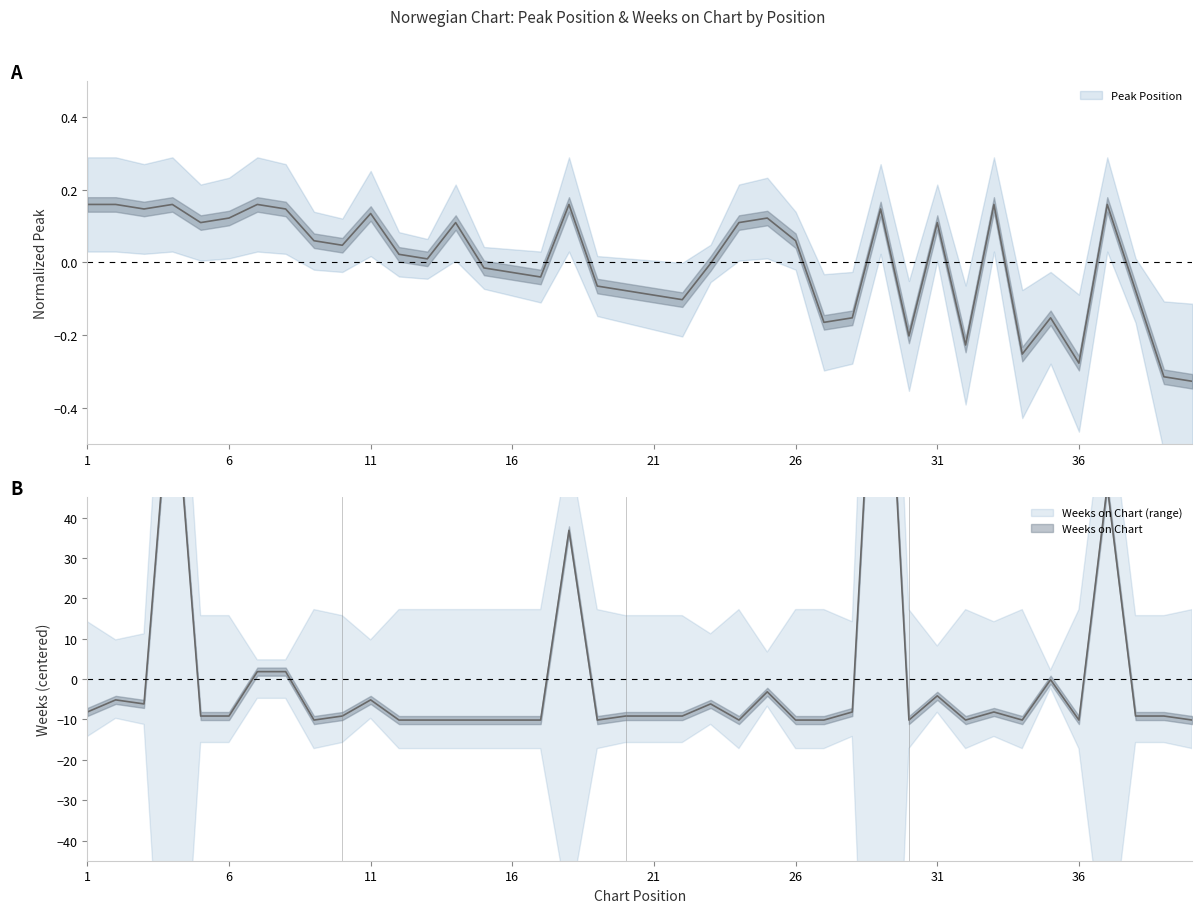

Rank the categories by Weeks on Chart value from highest to lowest.

29, 4, 37, 18, 7, 8, 35, 25, 31, 2, 11, 3, 23, 1, 28, 33, 5, 6, 10, 20, 21, 22, 38, 39, 9, 12, 13, 14, 15, 16, 17, 19, 24, 26, 27, 30, 32, 34, 36, 40